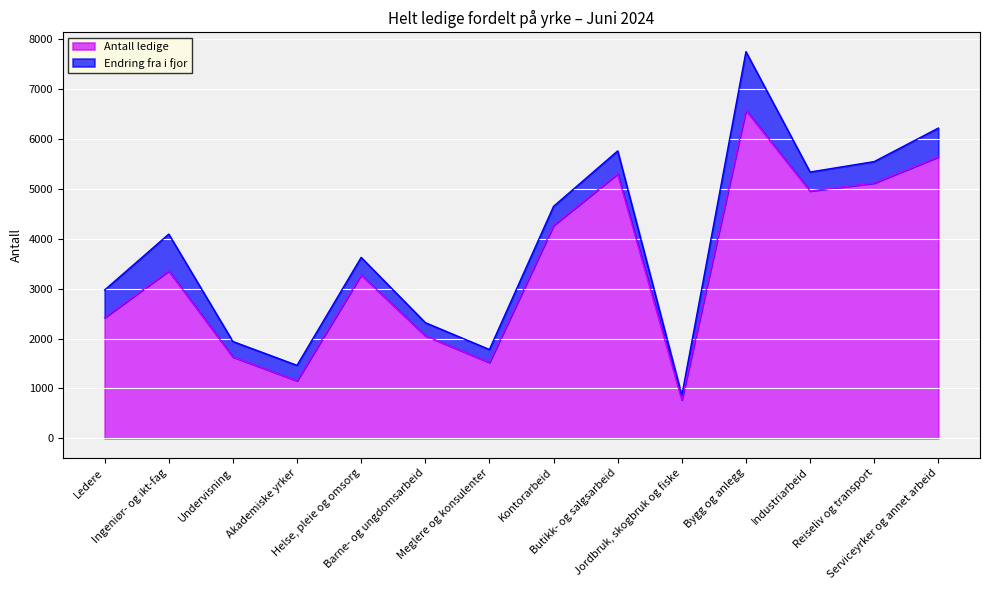

At which label does the data first exceed 3354?

Kontorarbeid